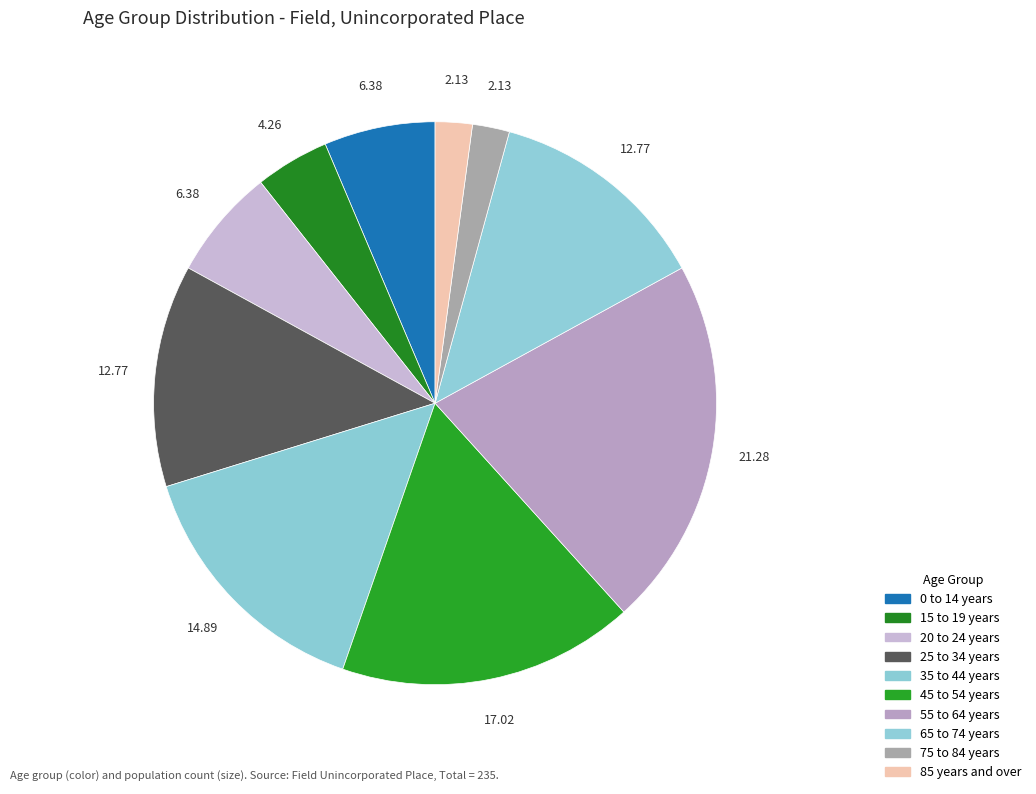

What is the change in value from 25 to 34 years to 85 years and over?

-25